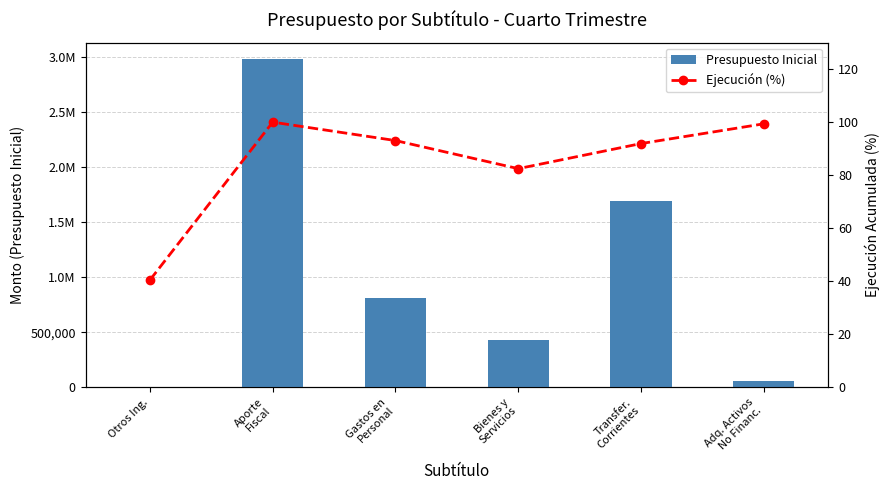

At how many categories does at least one series exceed 674666?

3